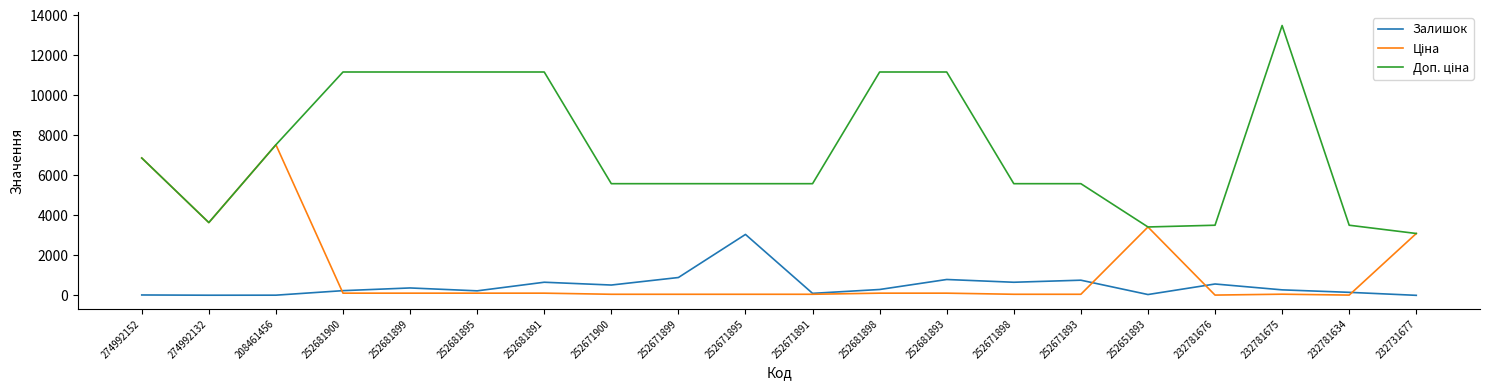

Where is Залишок nearest to the value 1525?

252671899